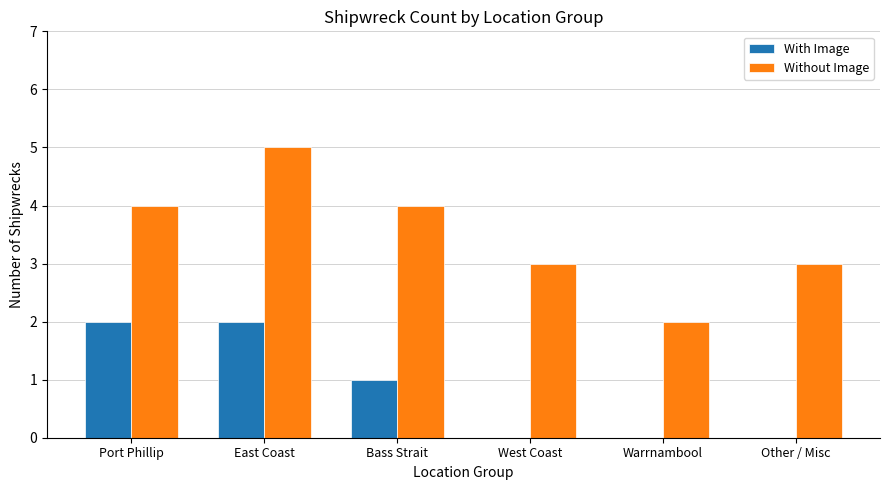

The Without Image series shows 5 at West Coast. True or false?

False